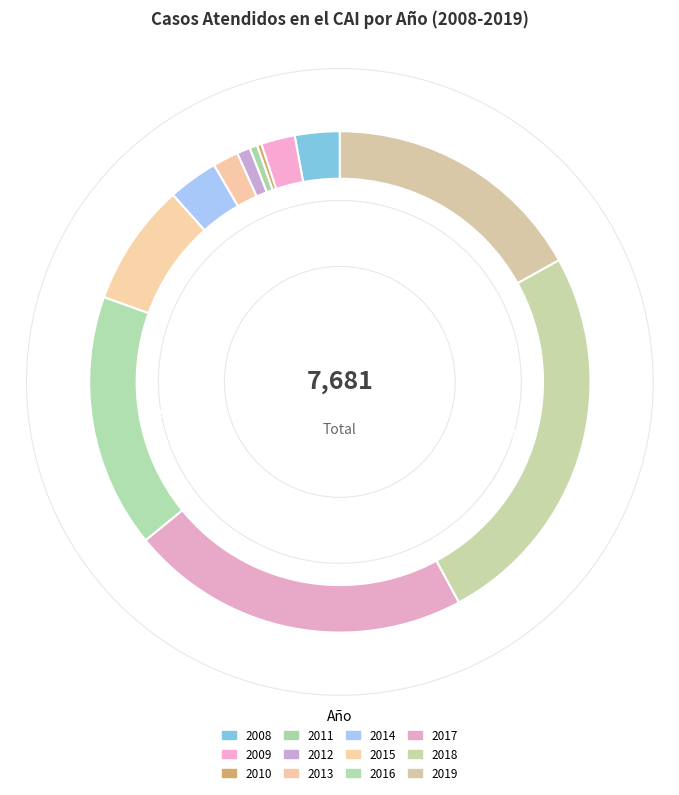

To the nearest percent, what is the average slice percentage?

8%